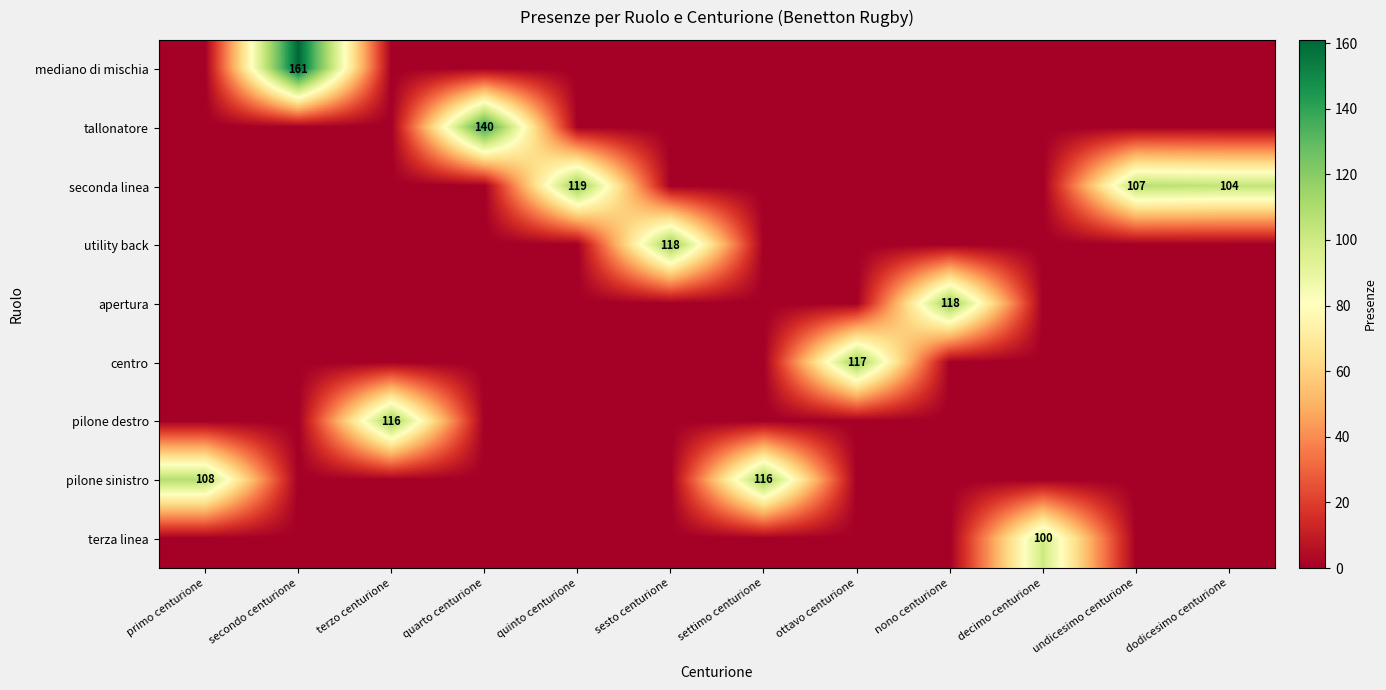

Is it true that terza linea equals 64 at decimo centurione?

False